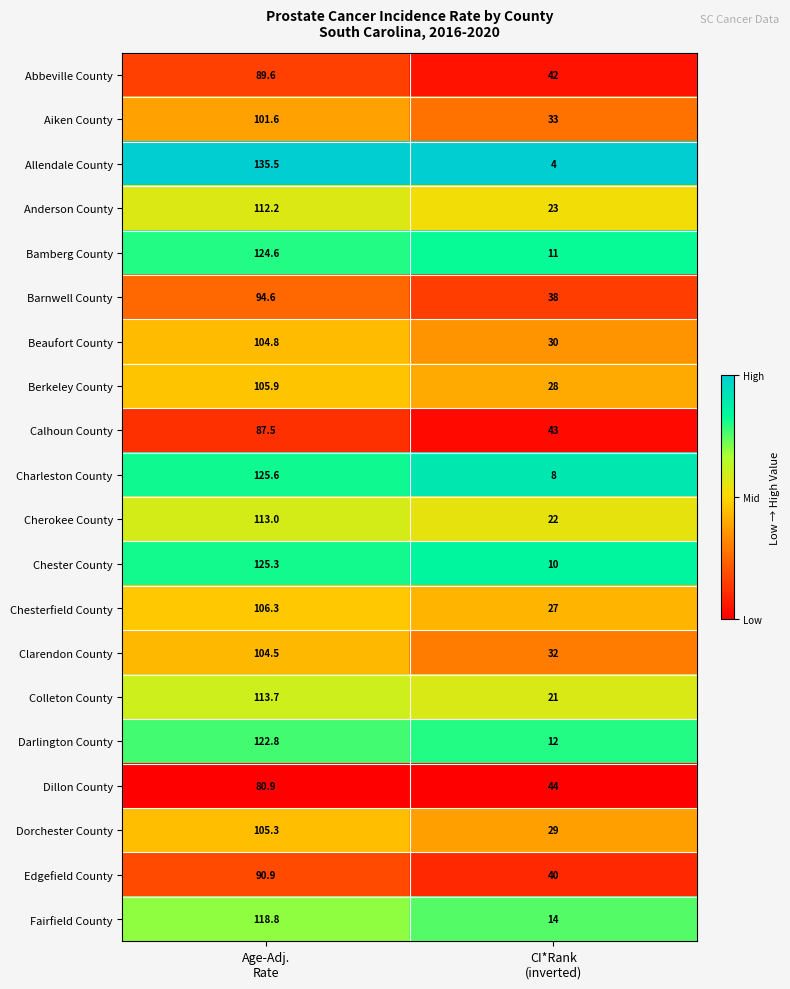

Which series has the widest spread of values?

Allendale County